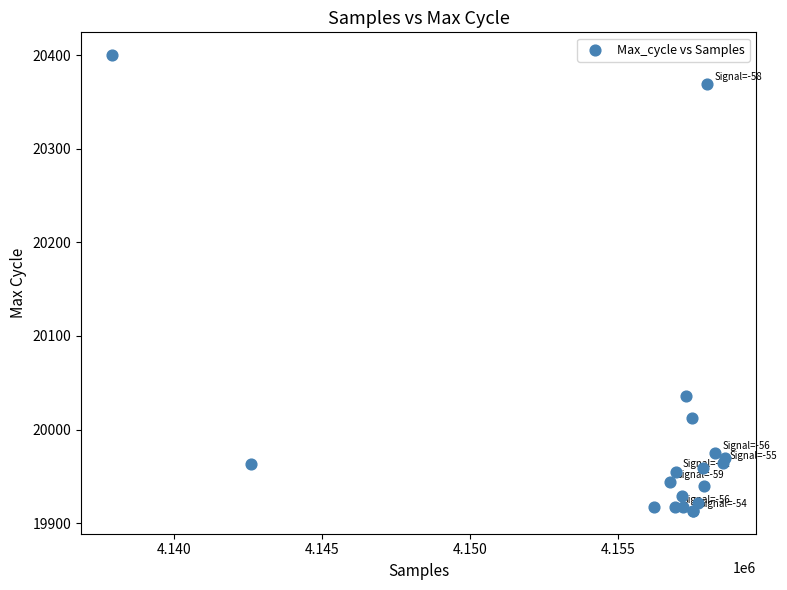

What Y value in the scatter plot is closest to 20156?

20036